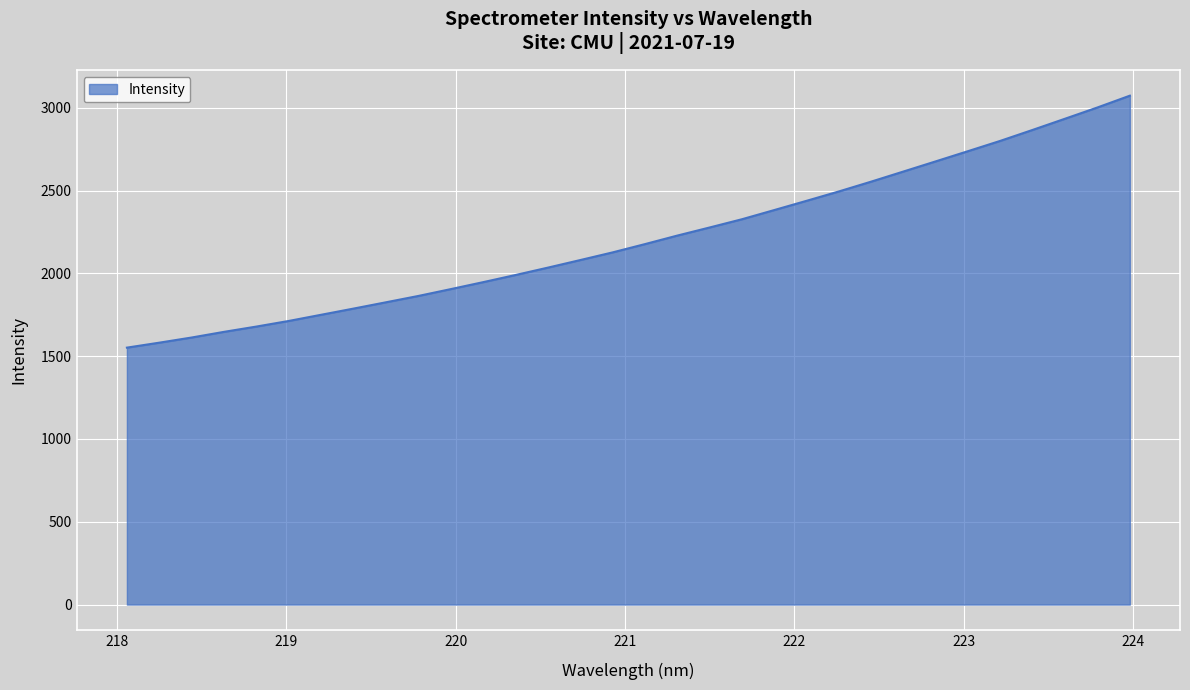

What is the greatest value displayed?

3073.3